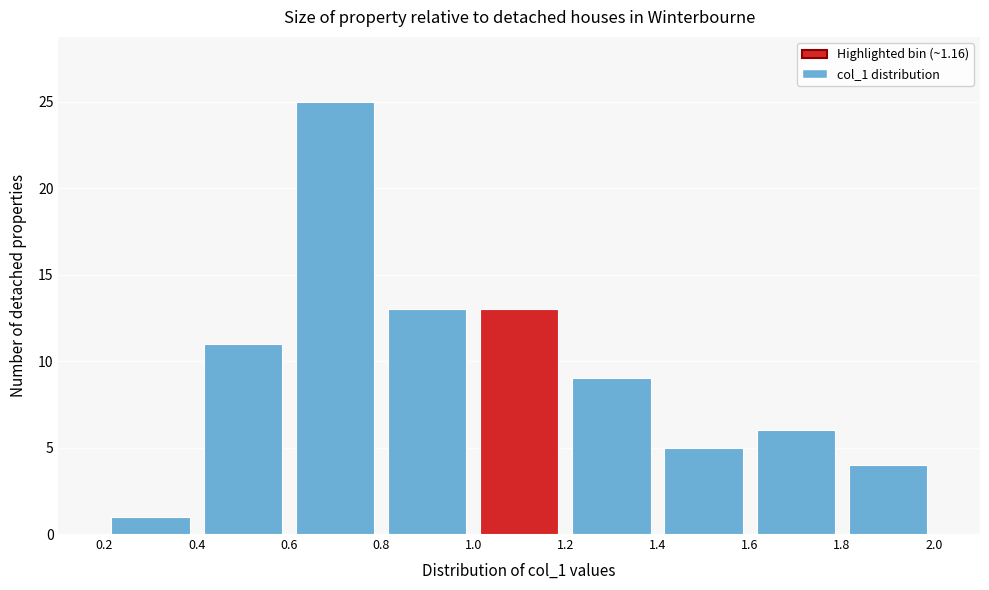

Which range on the x-axis has the tallest bar?

0.6 to 0.8